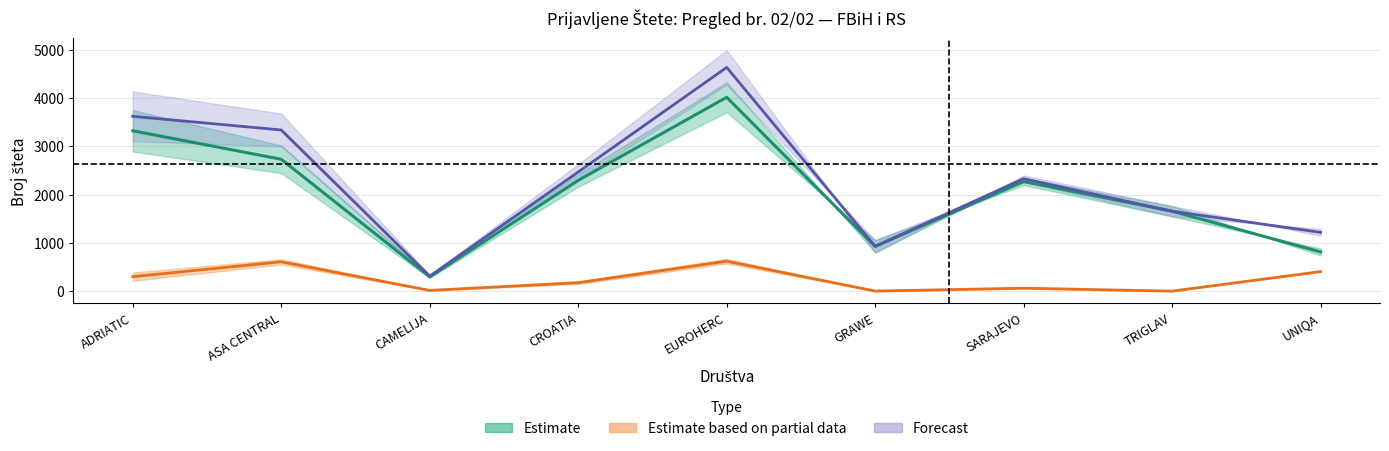

True or false: FBiH I-VII-2023 and RS I-VII-2023 intersect in this chart.

False